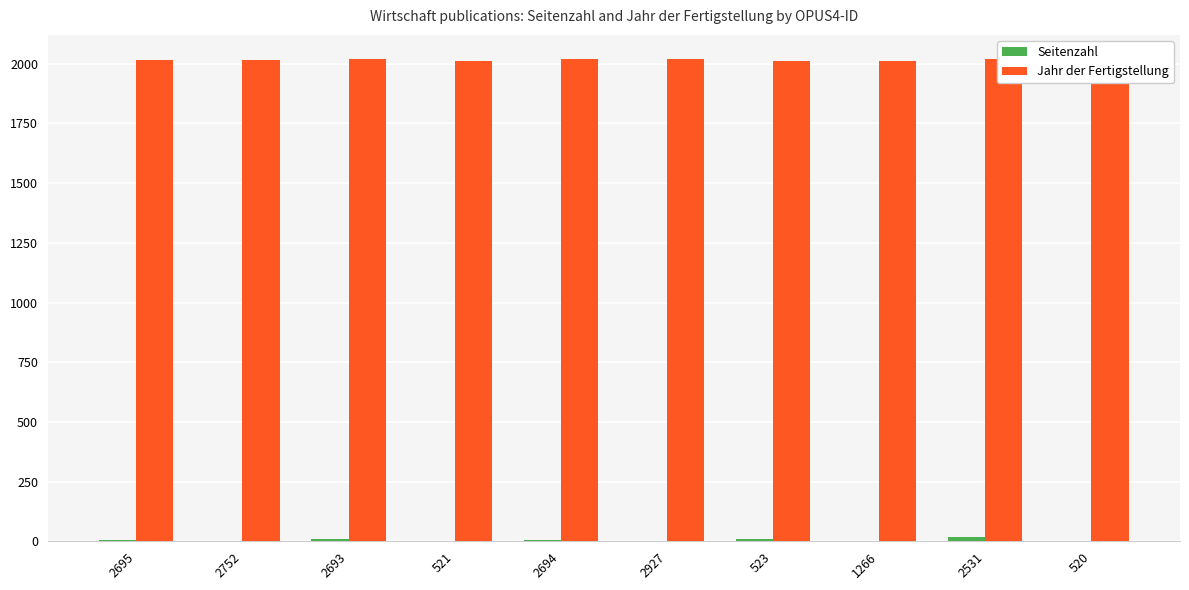

Which series has the largest total across all categories?

Jahr der Fertigstellung